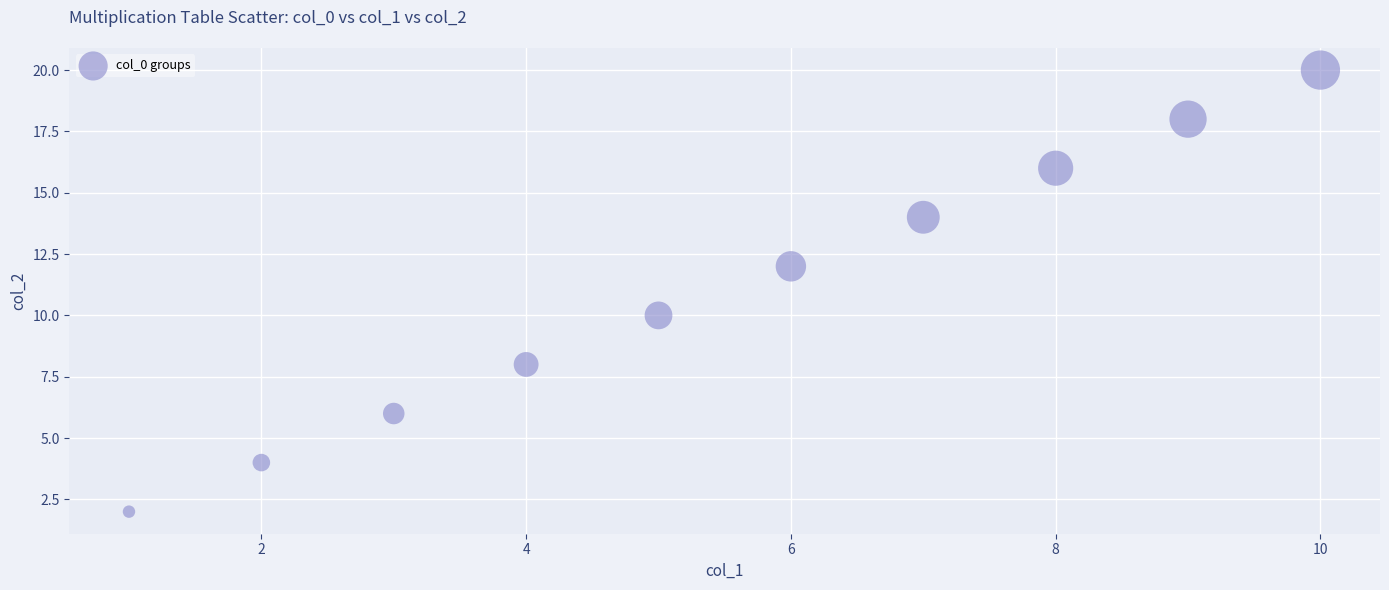

What is the average Y value?

11